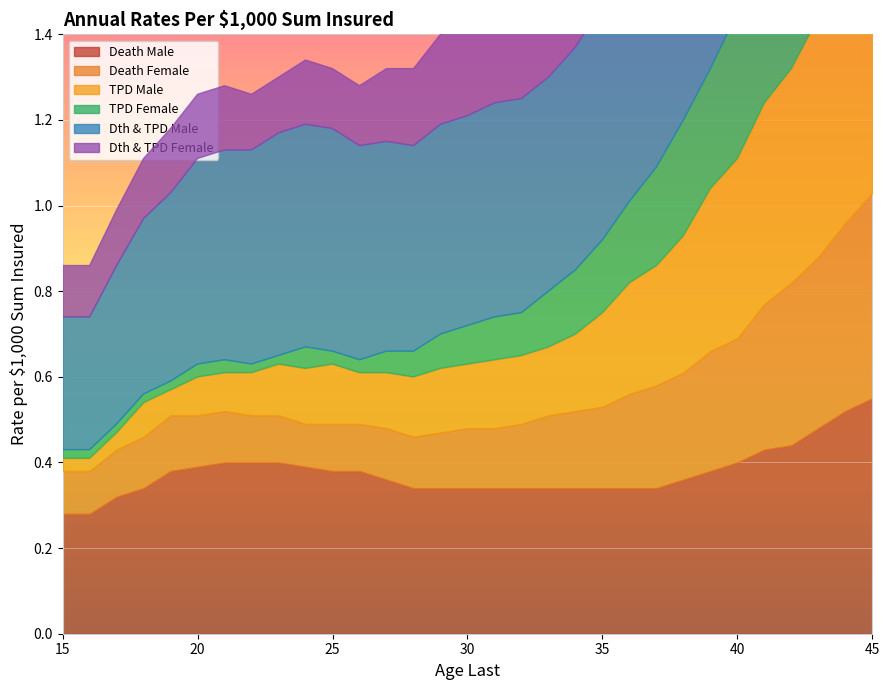

Is the value of Death Male at 24 greater than the value of TPD Male at 23?

Yes